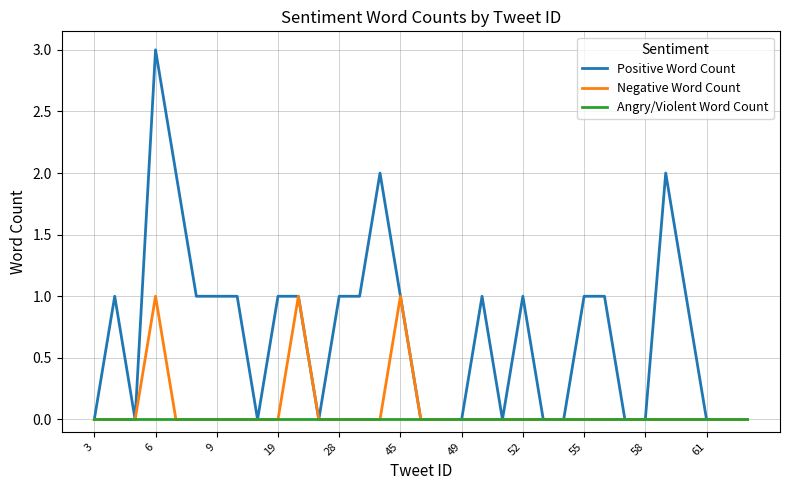

Rank the series by their maximum value, from lowest to highest.

Angry/Violent Word Count, Negative Word Count, Positive Word Count